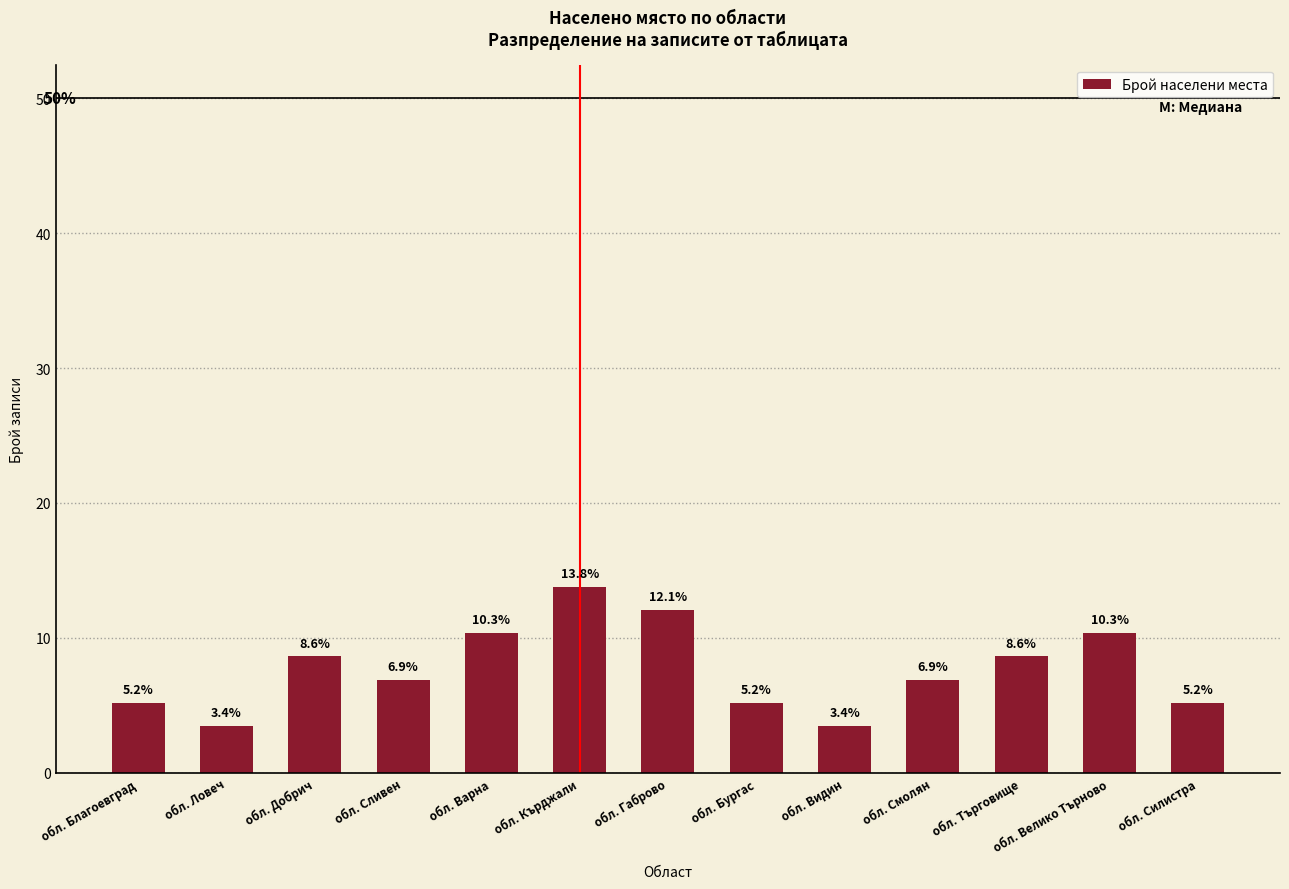

The value at обл. Смолян is 1.6. True or false?

False